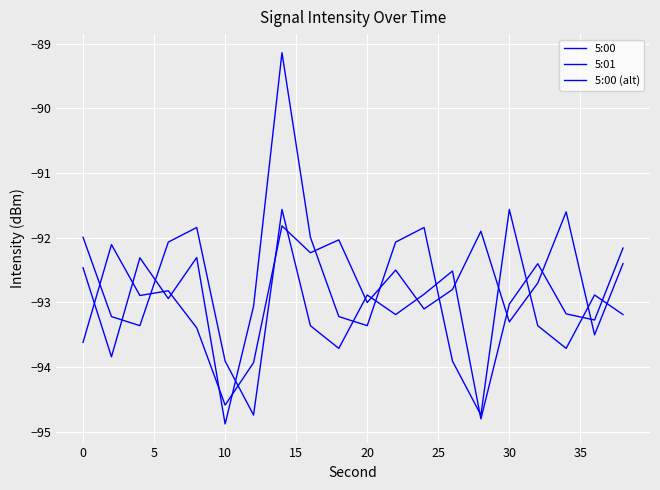

Reading left to right, what are all the values shown in this chart?

5:00: -92.0	-93.2	-93.4	-92.1	-91.8	-93.9	-94.7	-91.6	-93.4	-93.7	-92.9	-93.2	-92.9	-92.5	-94.8	-93.0	-92.4	-93.2	-93.3	-92.2
5:01: -93.6	-92.1	-92.9	-92.8	-93.4	-94.6	-93.9	-91.8	-92.2	-92.0	-93.0	-92.5	-93.1	-92.8	-91.9	-93.3	-92.7	-91.6	-93.5	-92.4
5:00 (alt): -92.5	-93.8	-92.3	-92.9	-92.3	-94.9	-93.1	-89.1	-92.0	-93.2	-93.4	-92.1	-91.8	-93.9	-94.7	-91.6	-93.4	-93.7	-92.9	-93.2